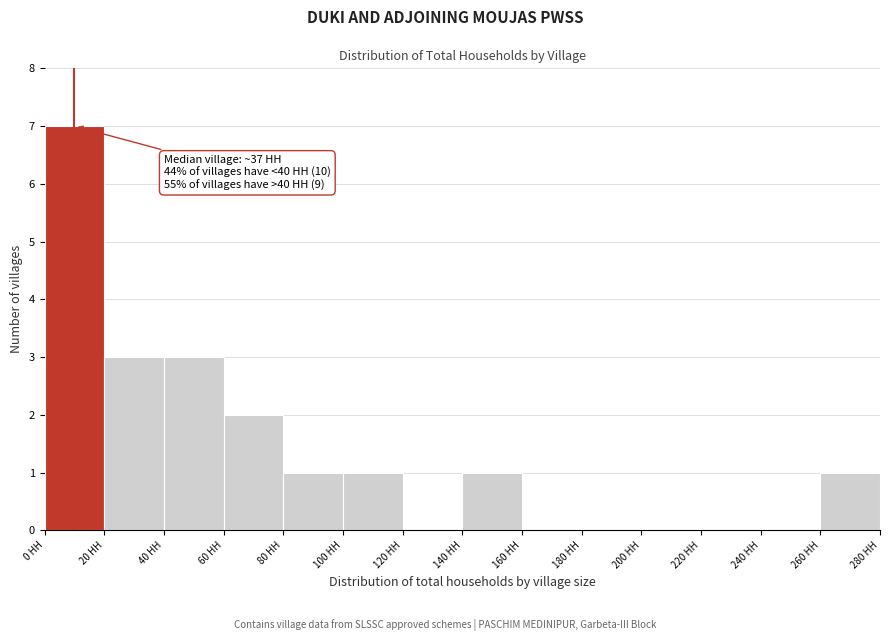

Which range on the x-axis has the tallest bar?

0 to 20